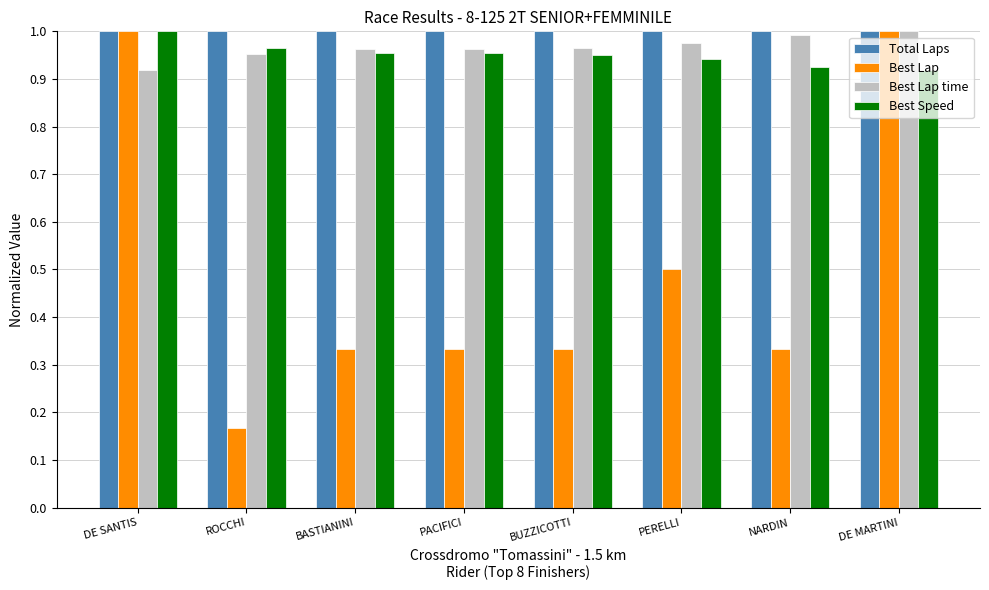

At which category does the chart reach its minimum across all series?

ROCCHI